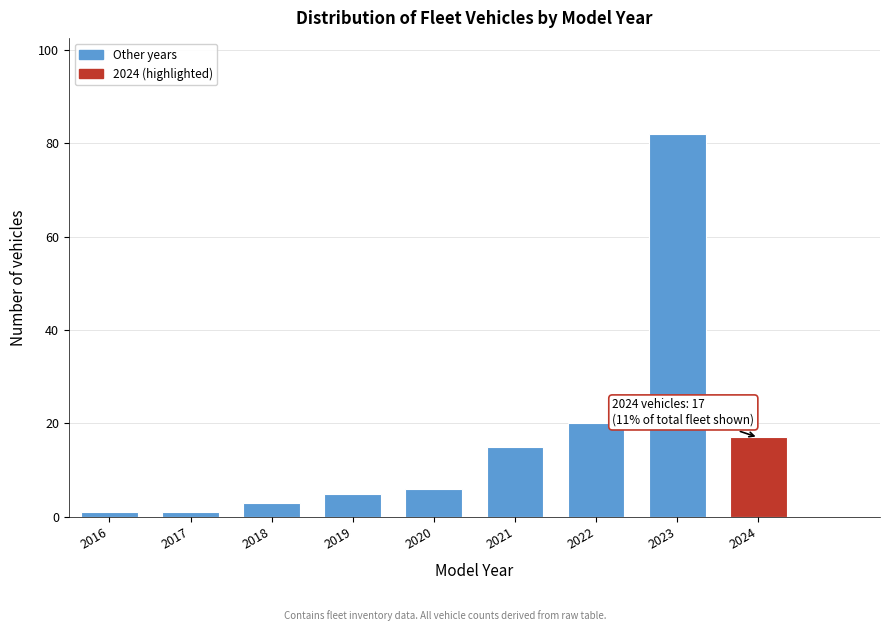

Reading left to right, transcribe all the data shown in this chart.

2016=1	2017=1	2018=3	2019=5	2020=6	2021=15	2022=20	2023=82	2024=17